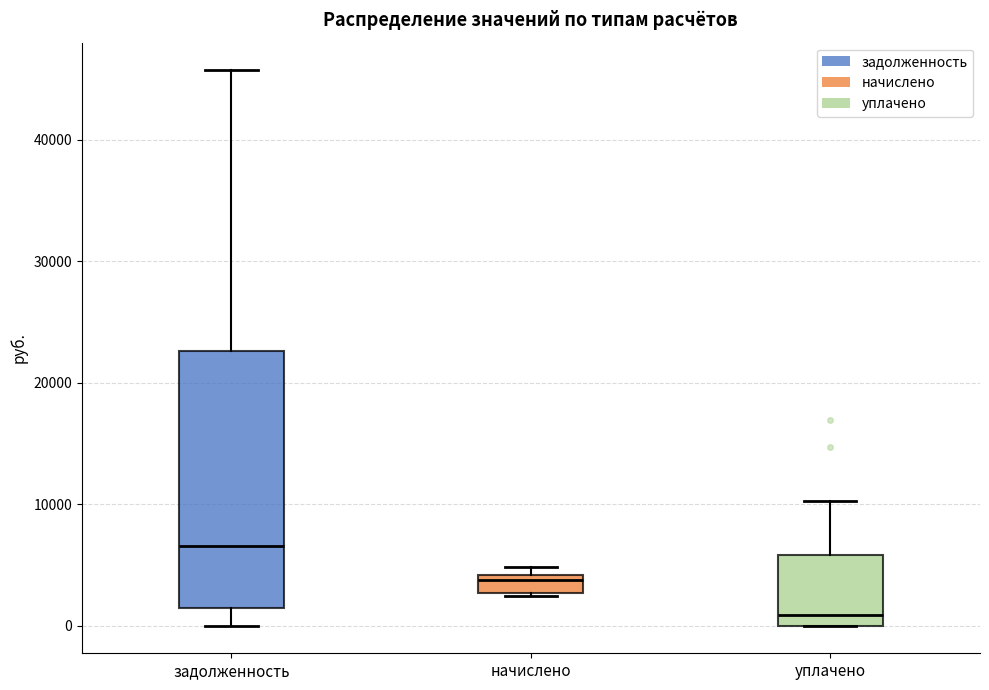

Comparing the boxes themselves (not the whiskers), which one is the tallest?

задолженность